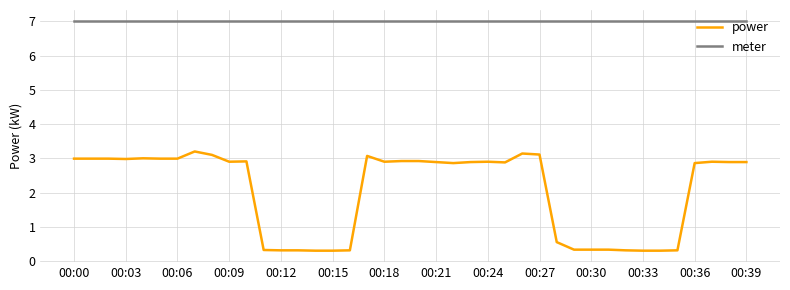

Count the number of categories in the chart.

40